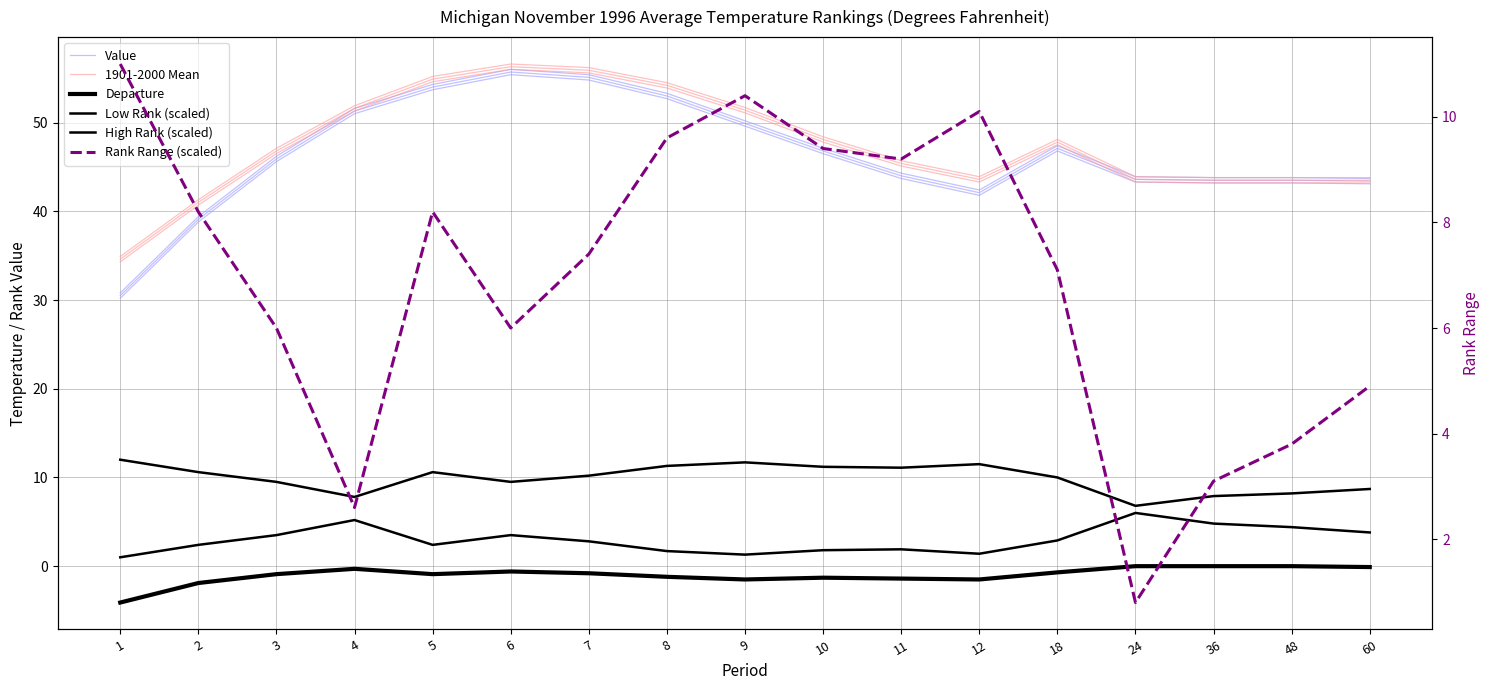

What is the sum of the Value values at 10 and 9?

96.1